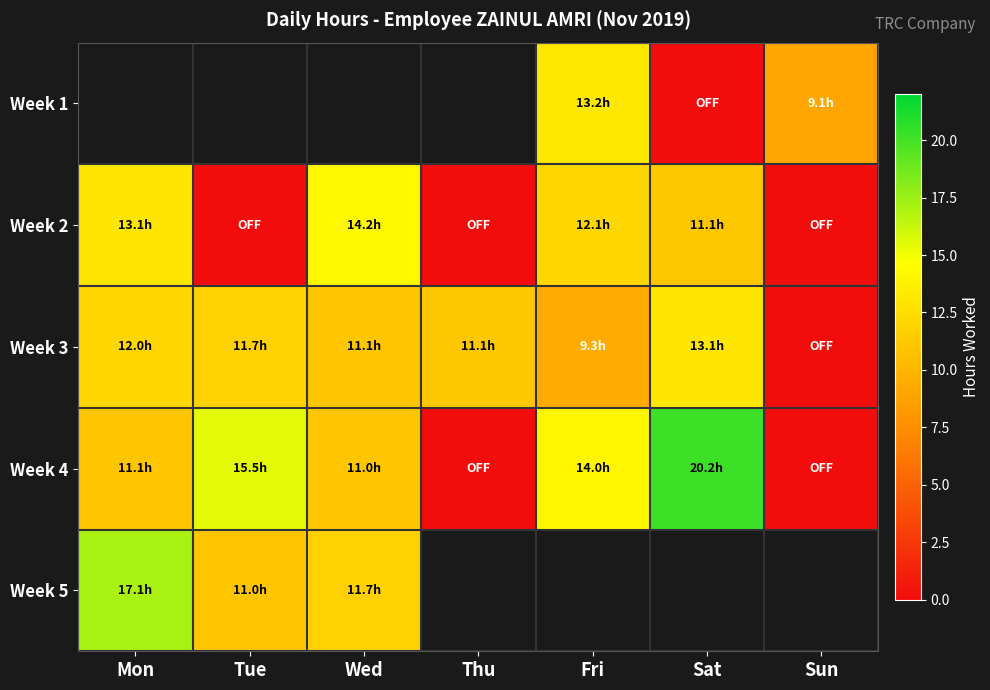

What is the minimum value for Week 5?

11.0